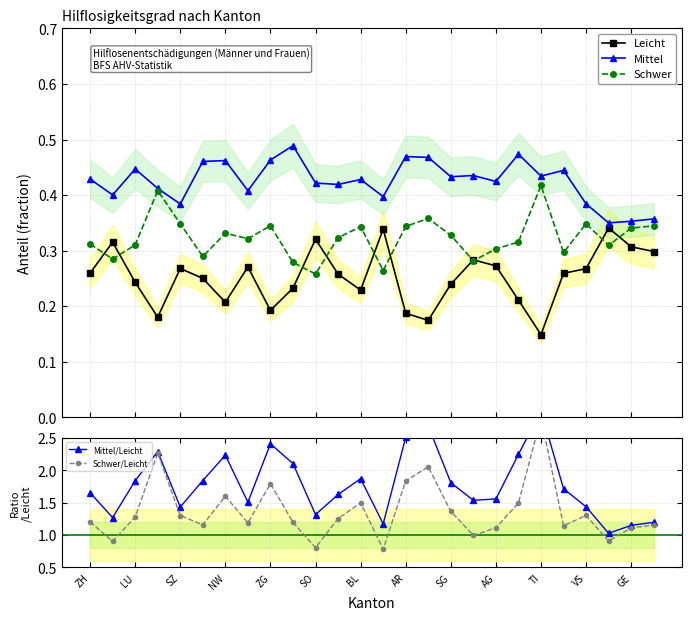

Is this an area chart (filled region under the line)?

No